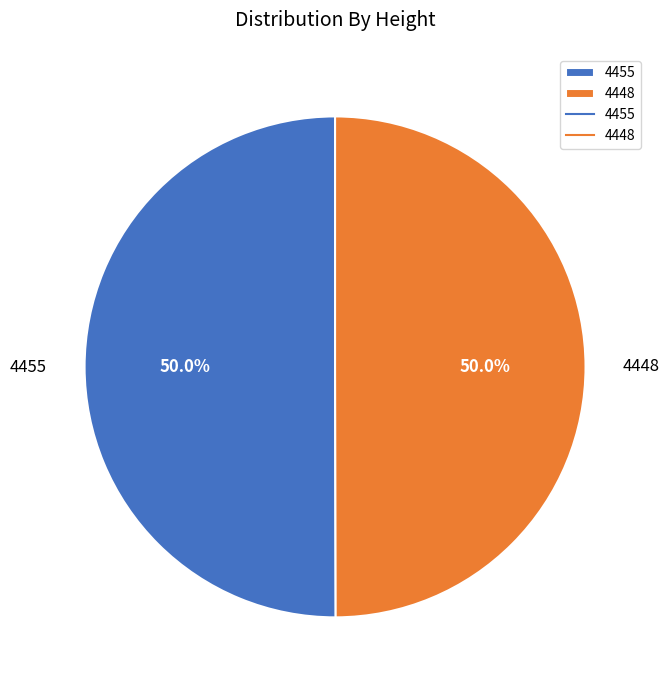

Is the sum of 4455 and 4448 greater than half?

Yes